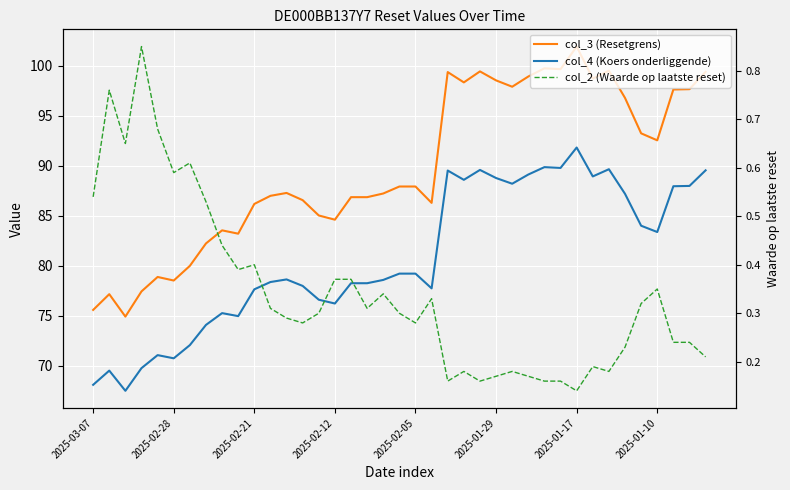

True or false: col_4 (Koers onderliggende) has a value of 132.7 at 22.

False